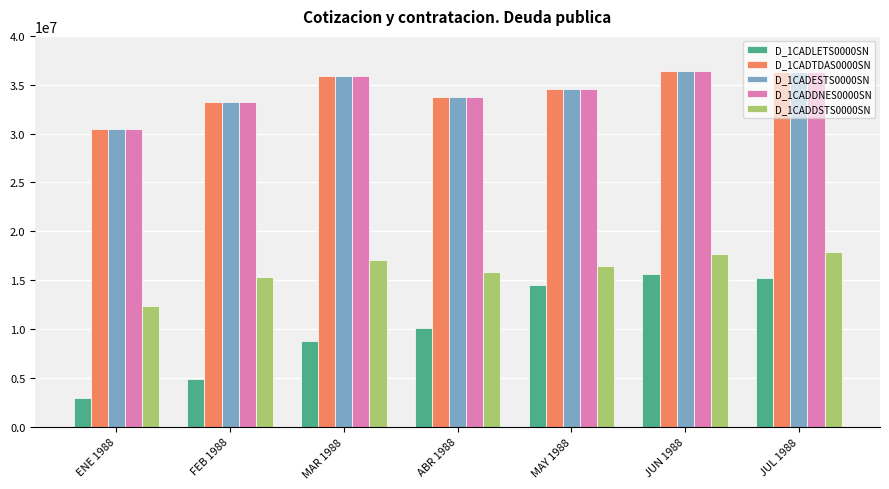

What is the difference between the D_1CADDSTS0000SN values at FEB 1988 and JUL 1988?

2642592.0